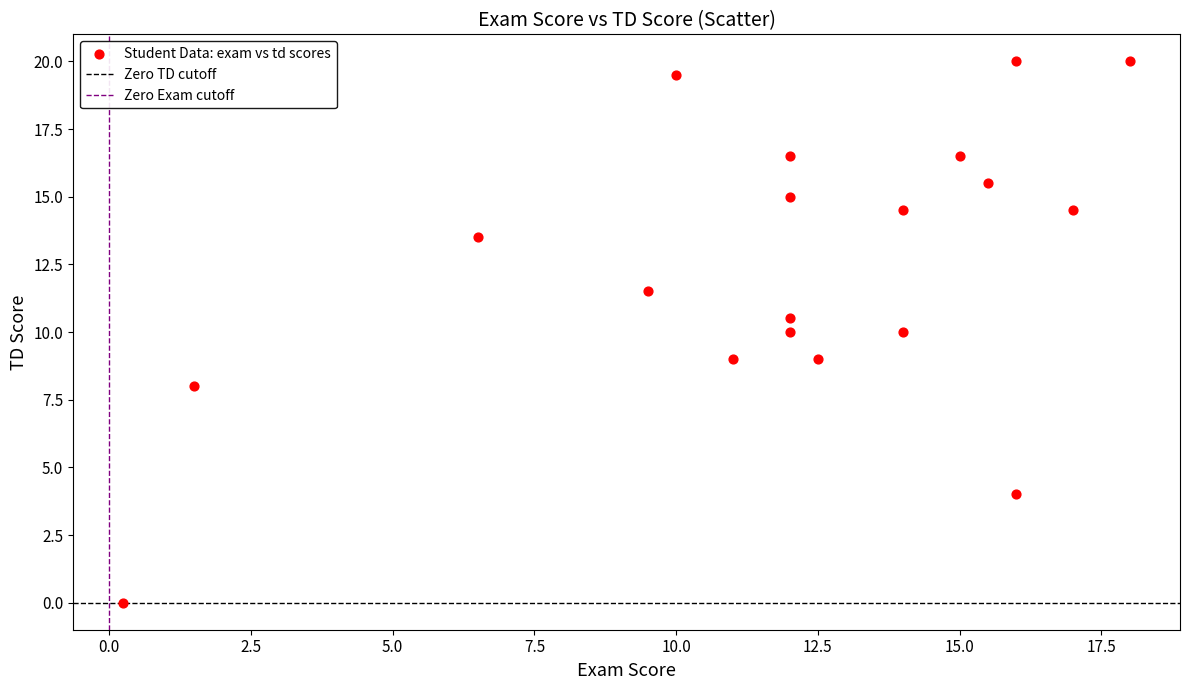

What is the range of X values (max minus min)?

17.8